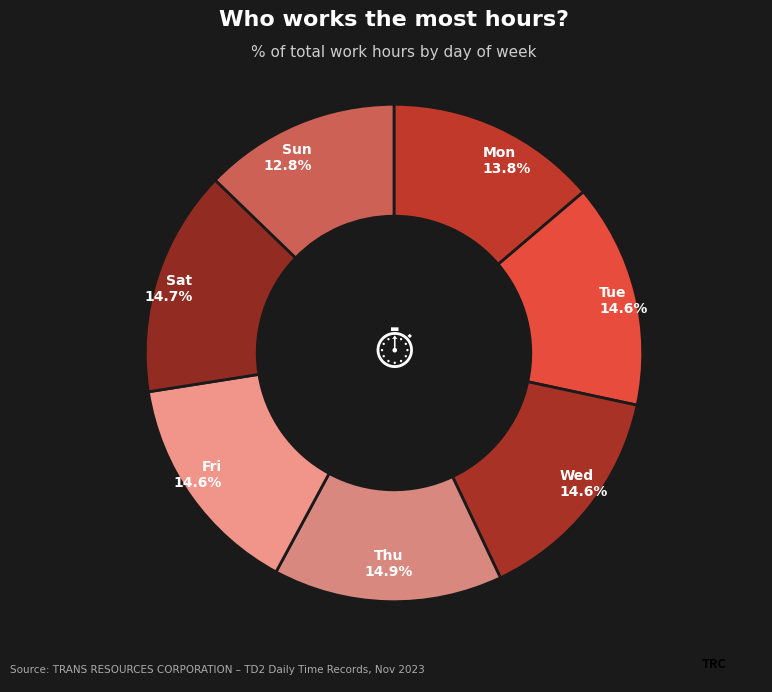

Which category has the smallest portion of the pie?

Sun